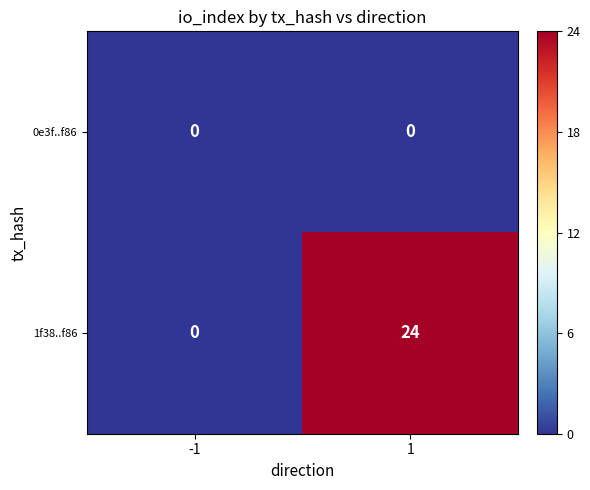

What is the maximum value shown in the chart?

24